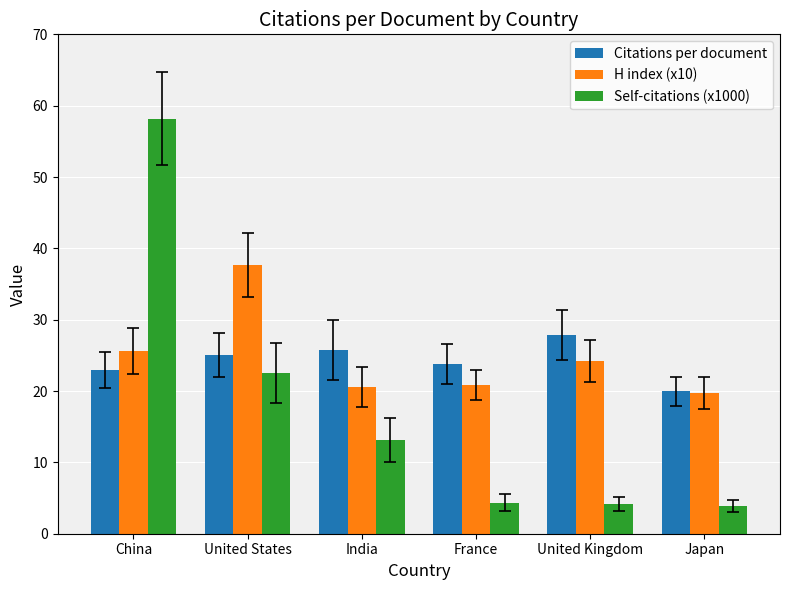

What is the spread (max minus min) of values at India?

12.6